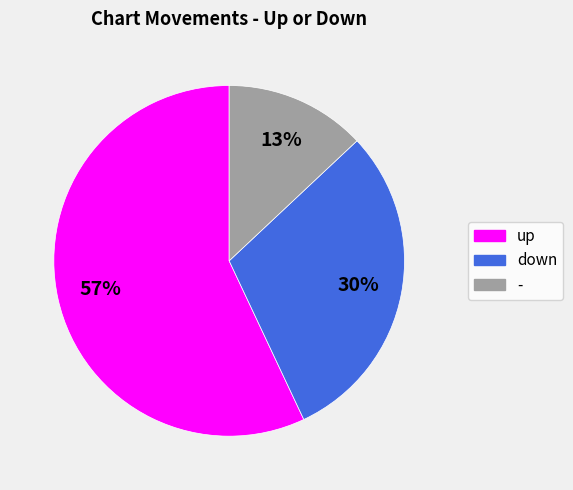

Count the number of slices in the pie.

3